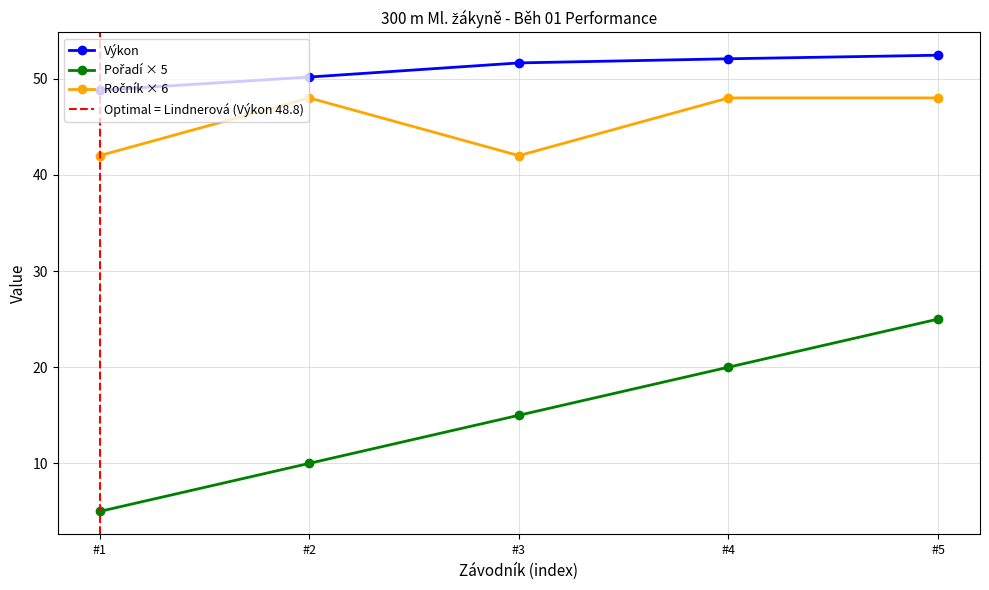

True or false: Výkon has a value of 26.5 at #3.

False